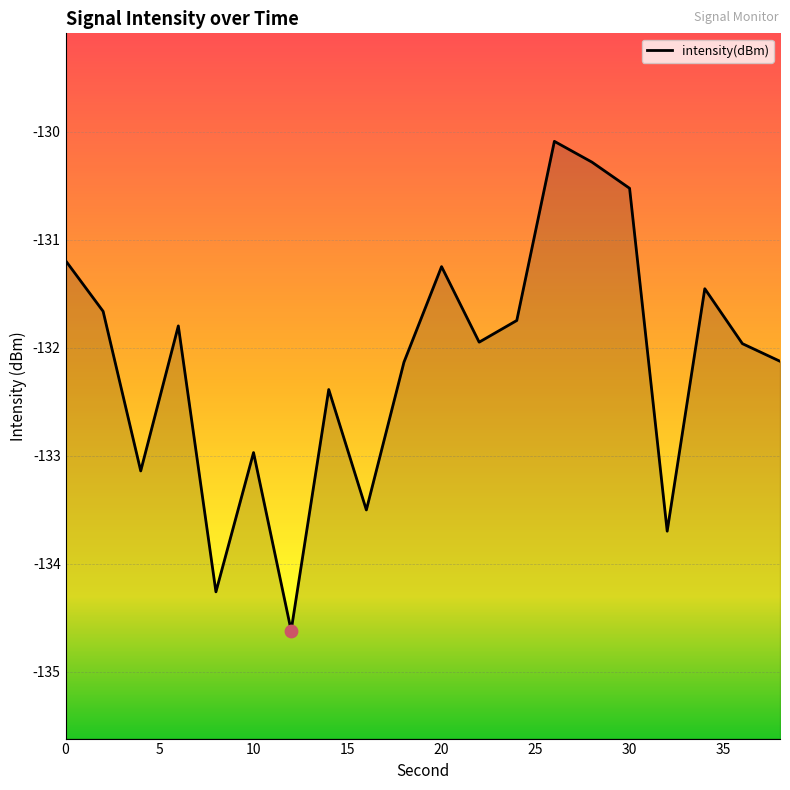

What is the change in value from 2 to 4?

-1.5